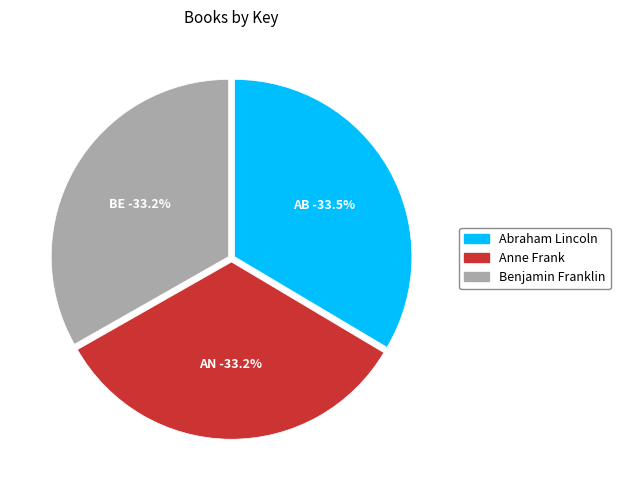

True or false: Benjamin Franklin accounts for 33% of the total.

True